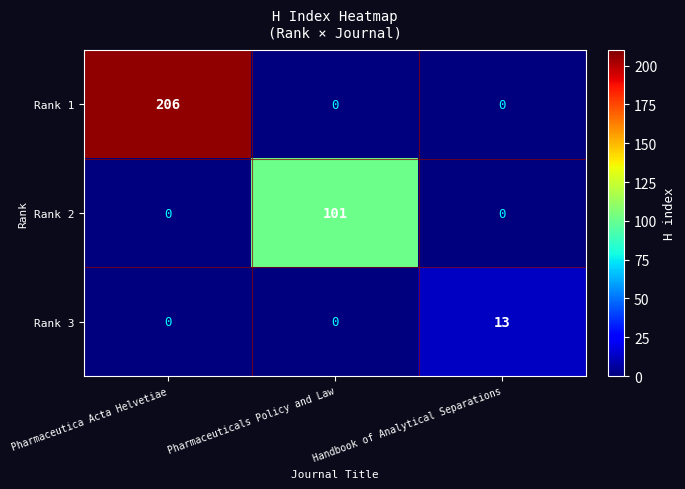

List the series in order of their overall mean, highest first.

Rank 1, Rank 2, Rank 3